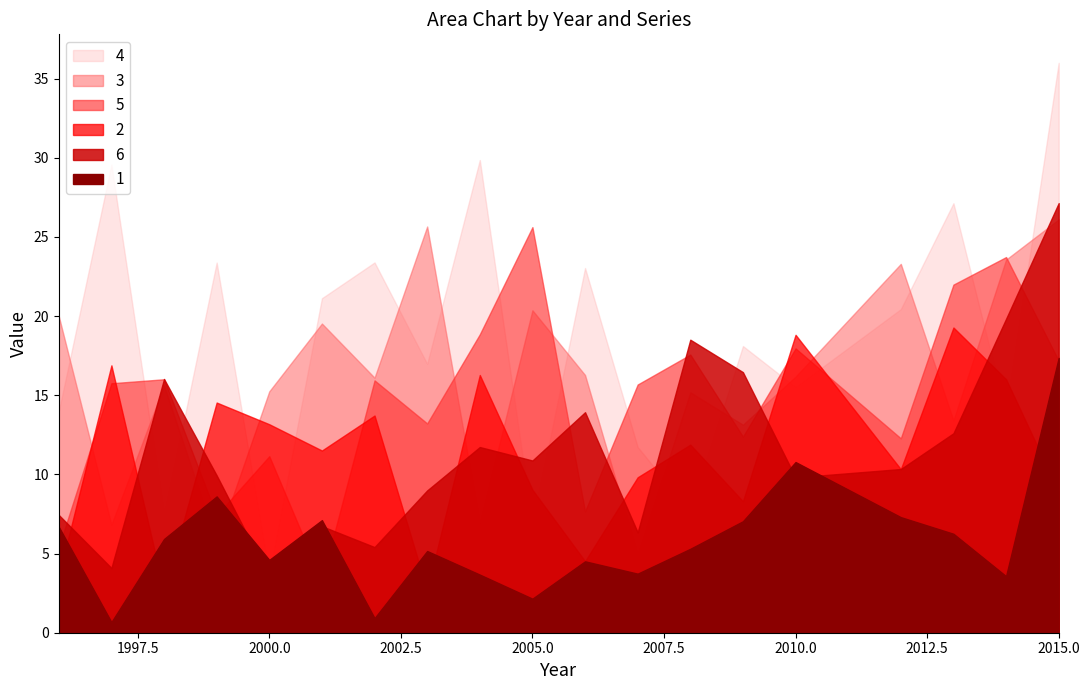

Which category has the lowest value in the 6 series?

2000